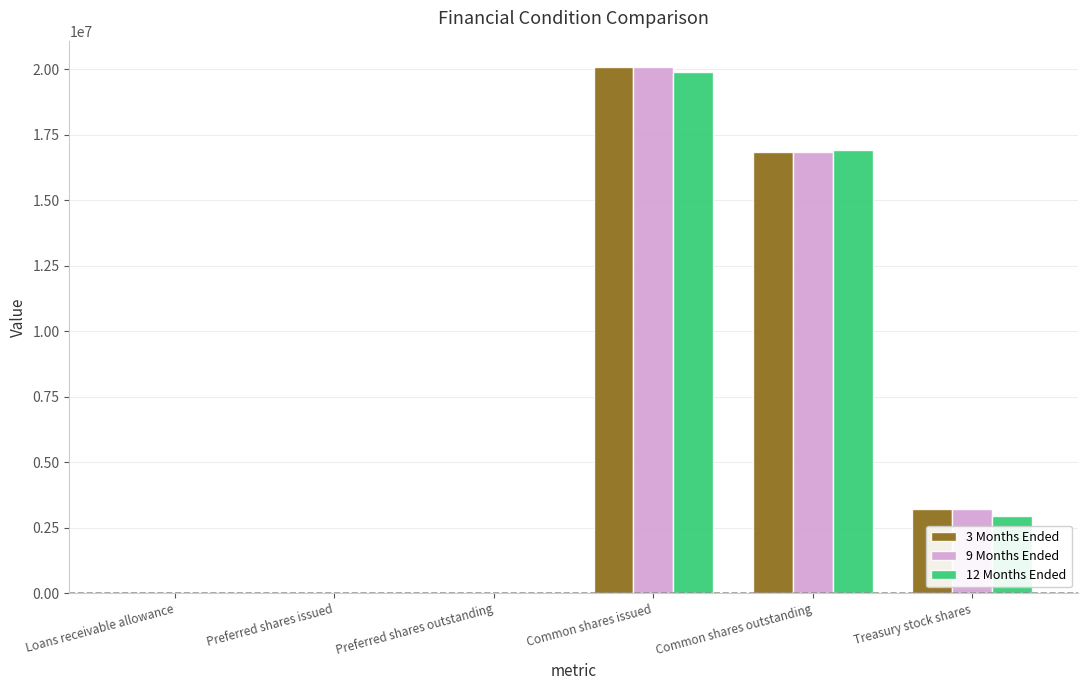

Is the value of 9 Months Ended at Common shares issued greater than the value of 3 Months Ended at Preferred shares outstanding?

Yes